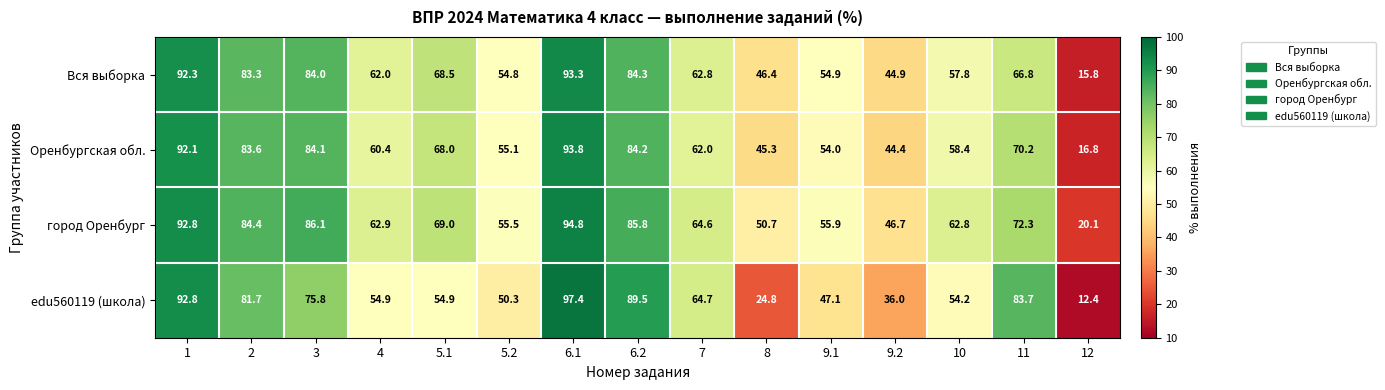

What is the total value across all series at 8?

167.2